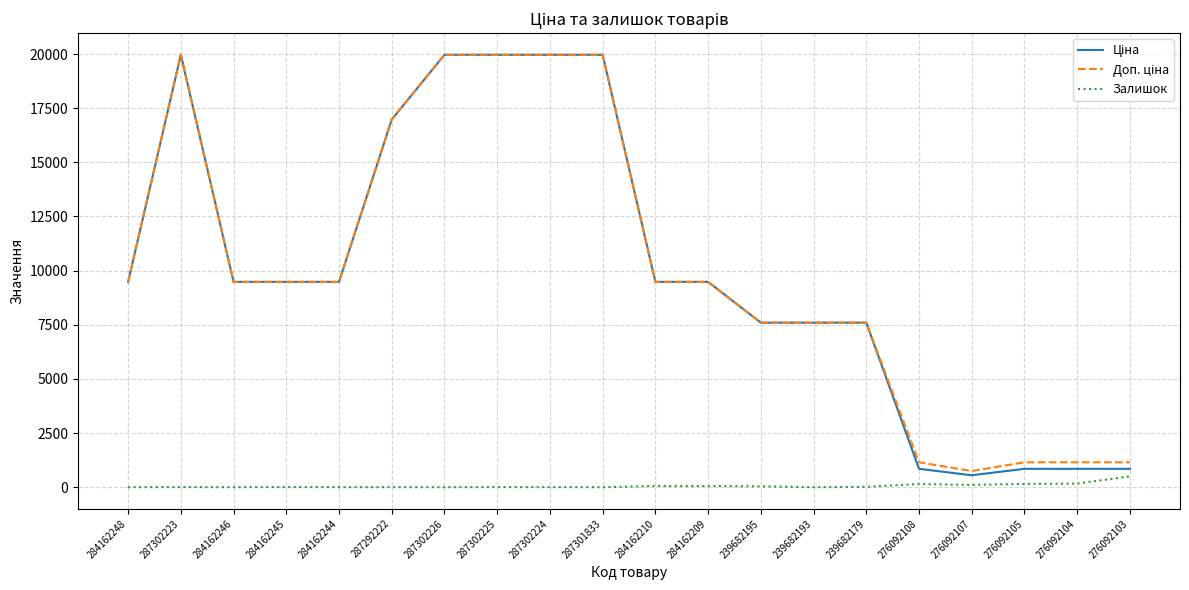

What is the spread (max minus min) of values at 284162246?

9480.1